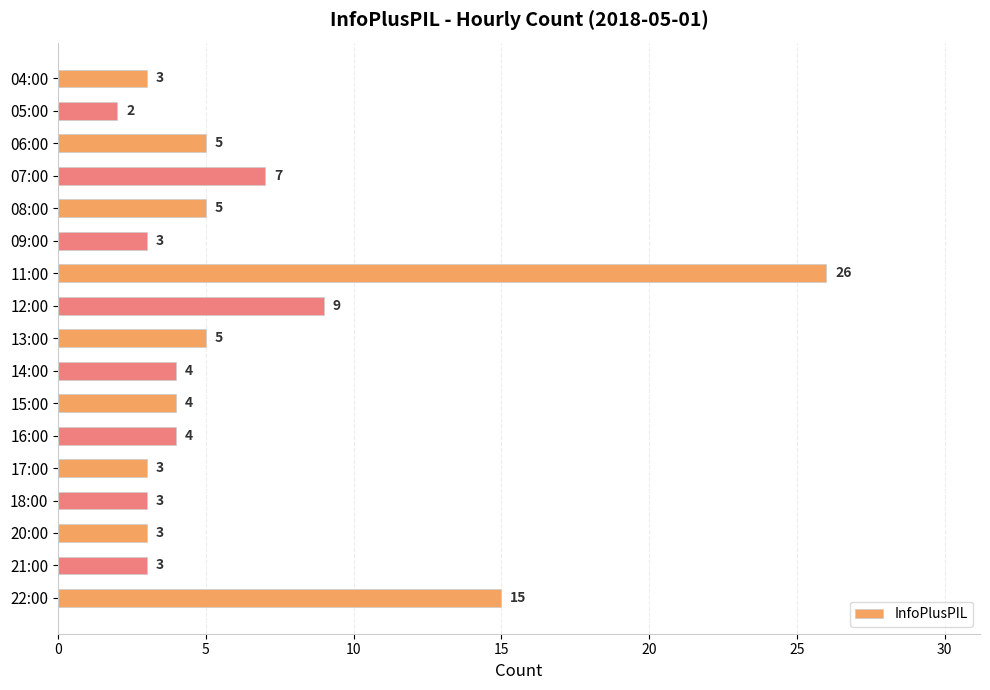

What is the greatest value displayed?

26